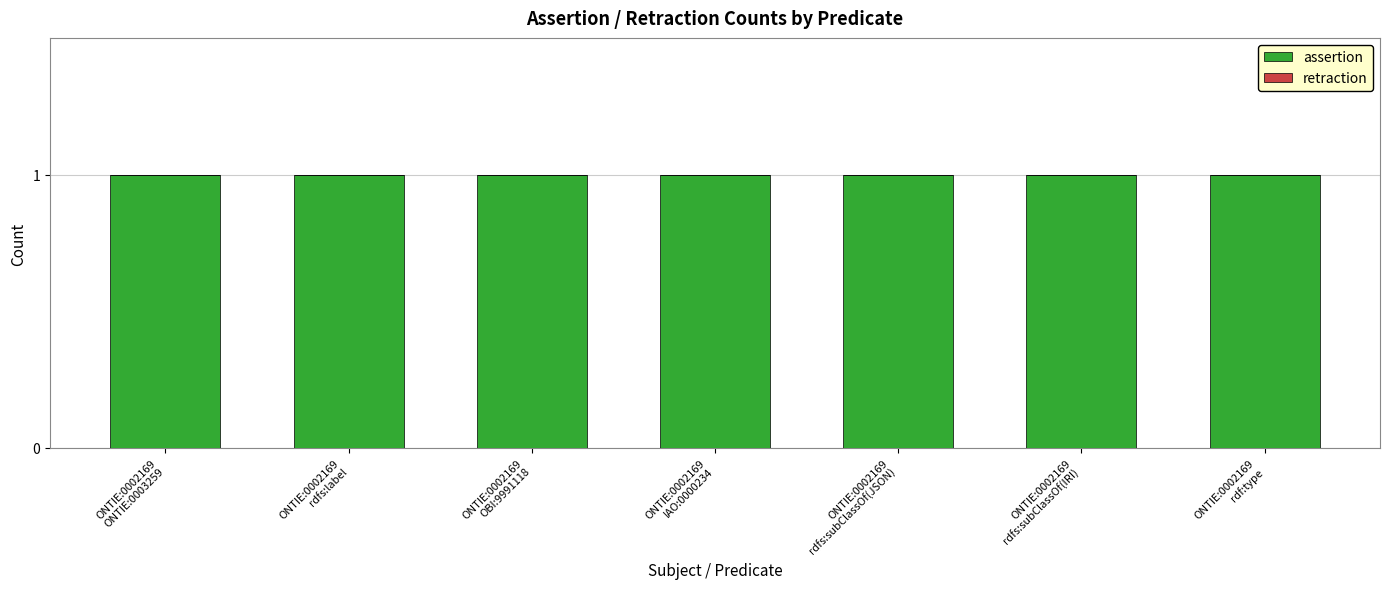

Which category has the lowest value across all series?

ONTIE:0002169
ONTIE:0003259